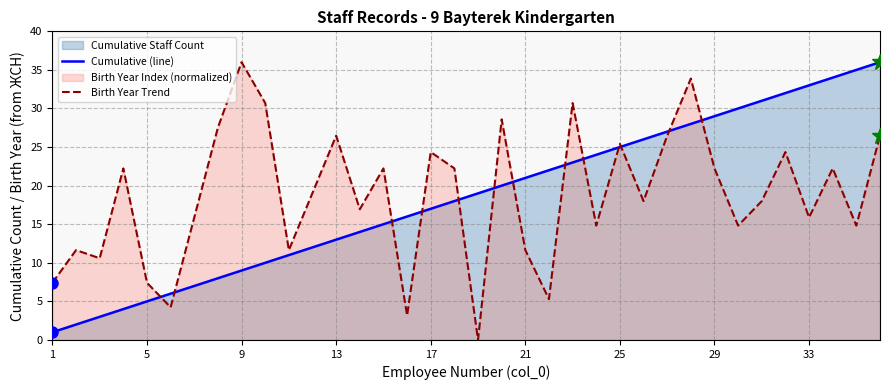

Which series ends up on top after the final intersection of Cumulative (line) and Birth Year Trend?

Cumulative (line)